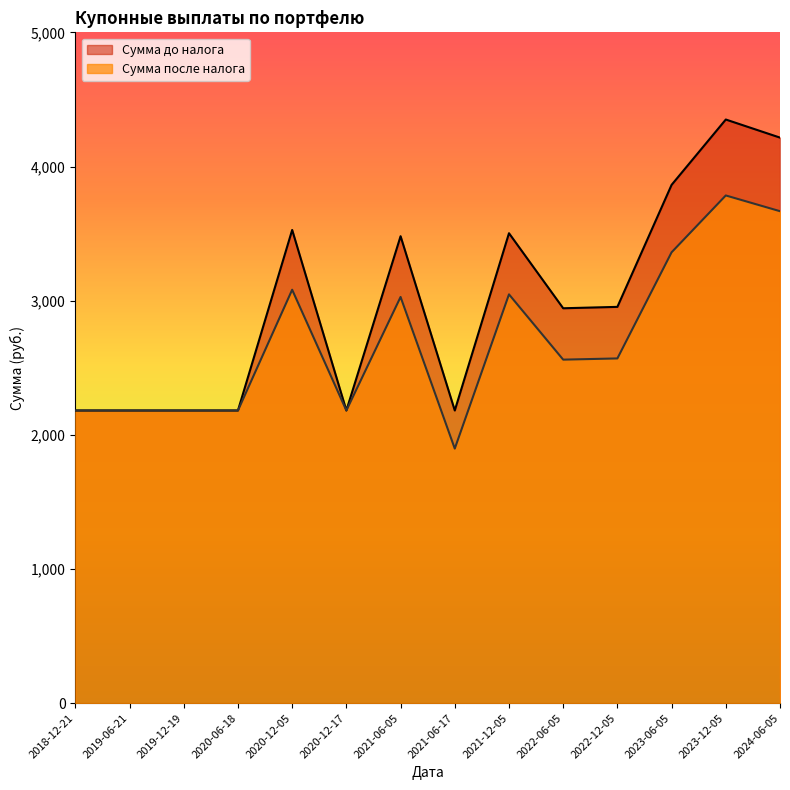

Reading left to right, what are all the values shown in this chart?

Сумма до налога: 2181.5	2181.5	2181.5	2181.5	3527.0	2181.5	3480.4	2181.5	3502.8	2943.4	2953.8	3863.1	4350.2	4215.3
Сумма после налога: 2181.5	2181.5	2181.5	2181.5	3081.5	2181.5	3027.6	1897.5	3047.0	2560.4	2569.5	3360.5	3784.2	3666.9